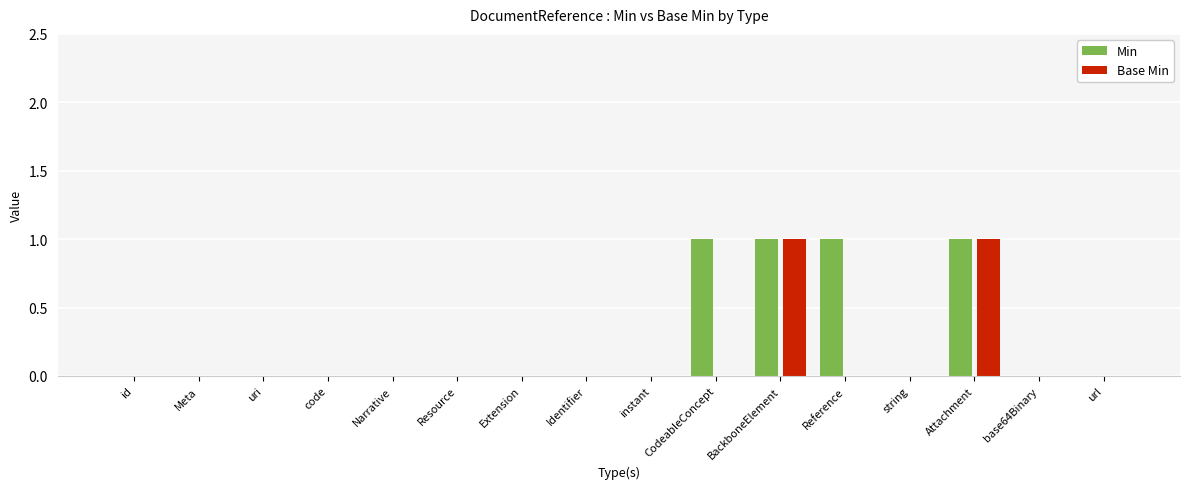

Which series has the largest total across all categories?

Min